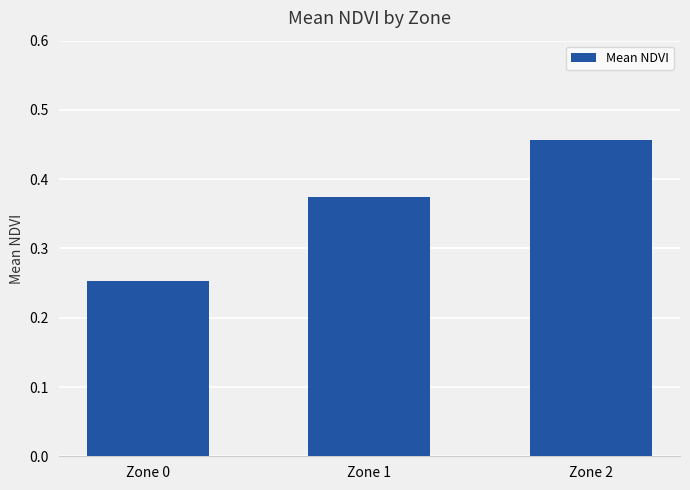

Which category has the lowest value across all series?

Zone 0